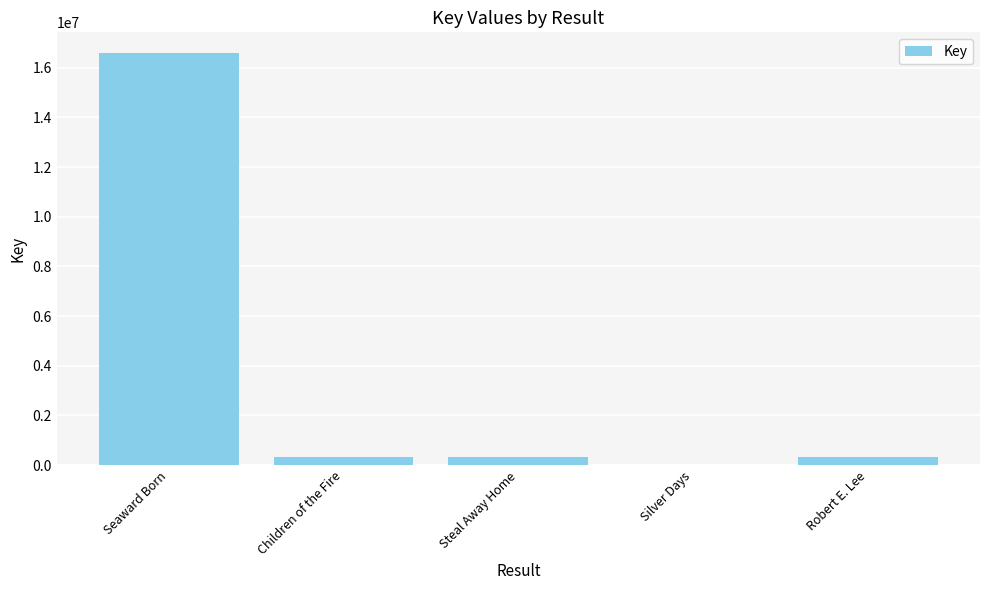

What is the sum of all values?

17560050